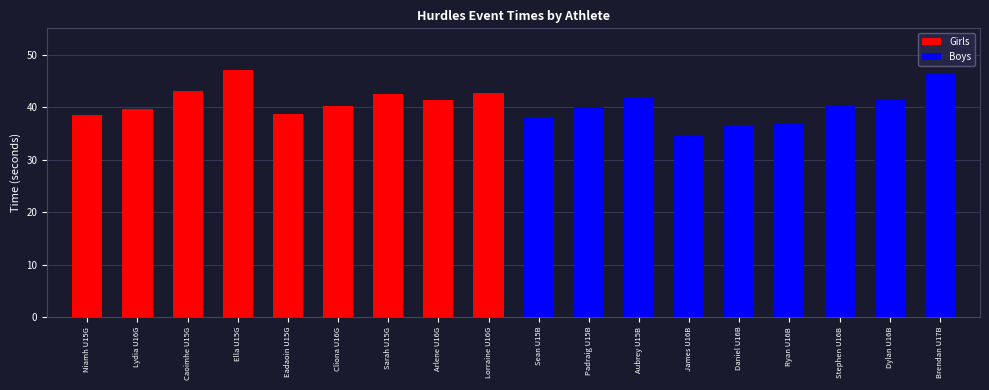

At how many categories does at least one series exceed 43?

3